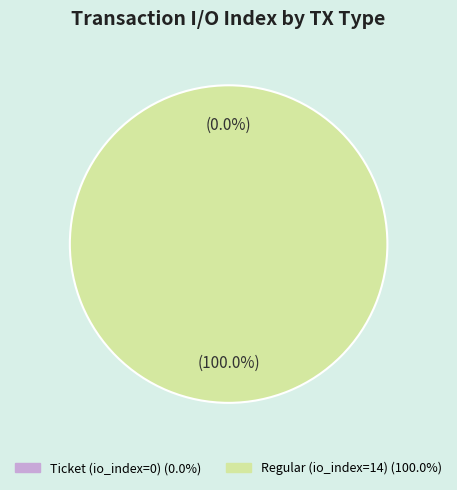

Is it true that Regular (io_index=14) is 86% of the pie?

False